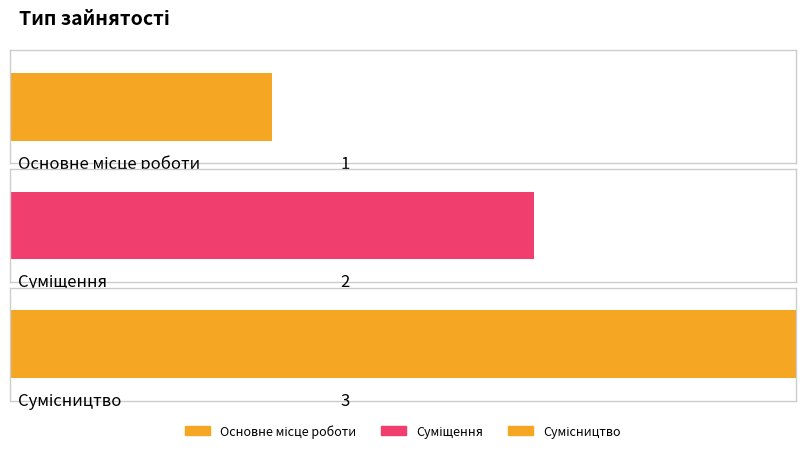

Rank the categories by value from lowest to highest.

Основне місце роботи, Суміщення, Сумісництво